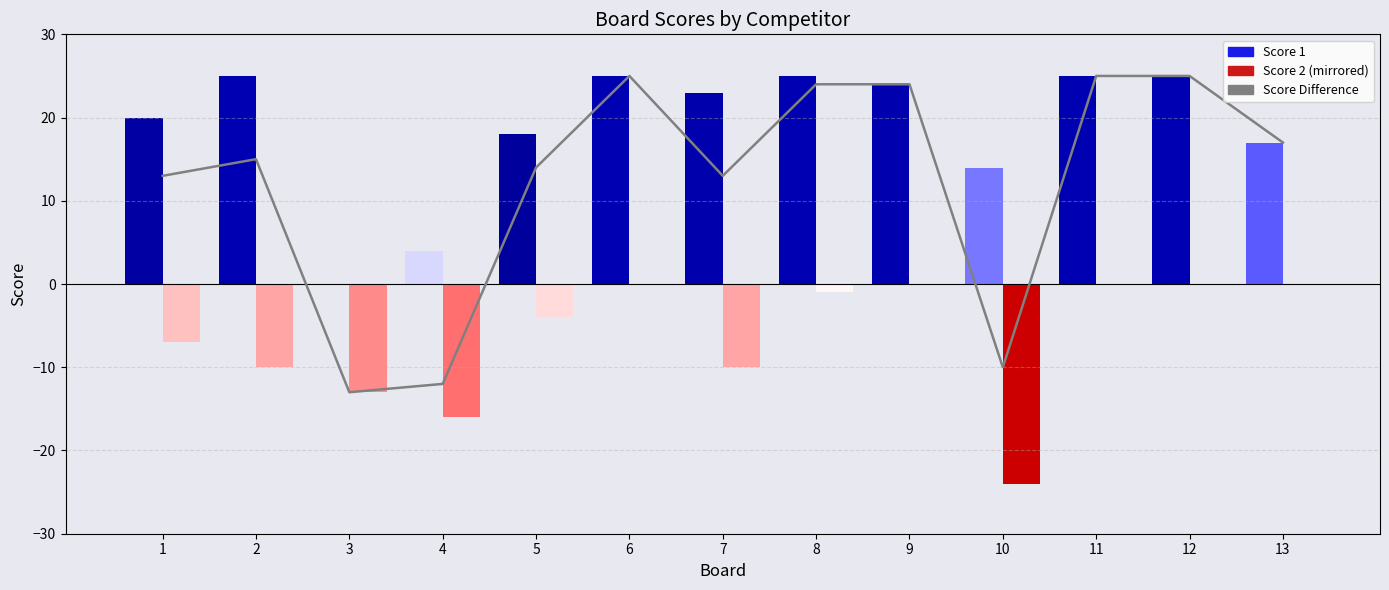

What is the sum of all values?

160